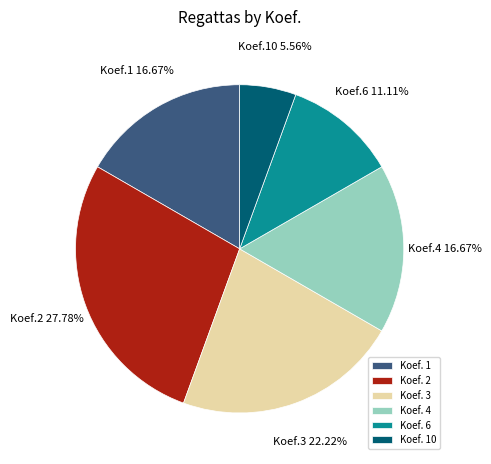

How many slices are in this pie chart?

6